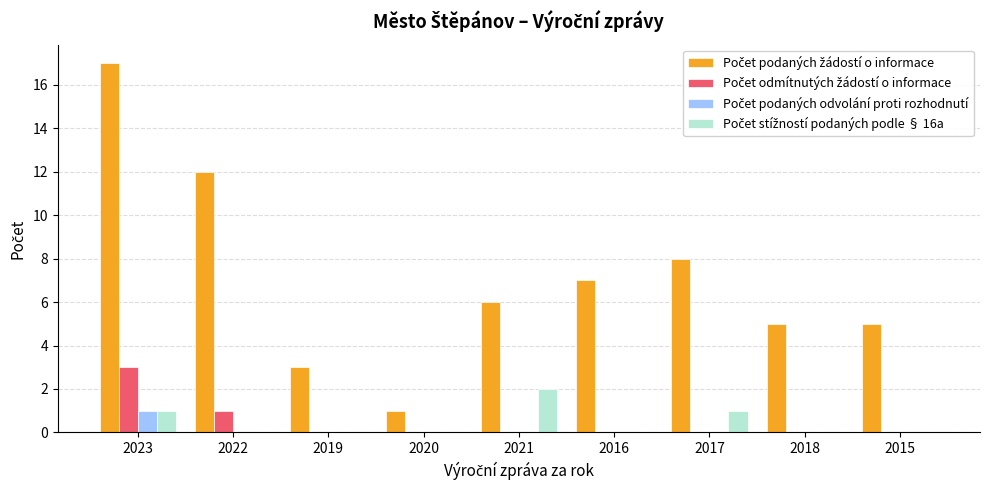

What is the total value across all series at 2015?

5